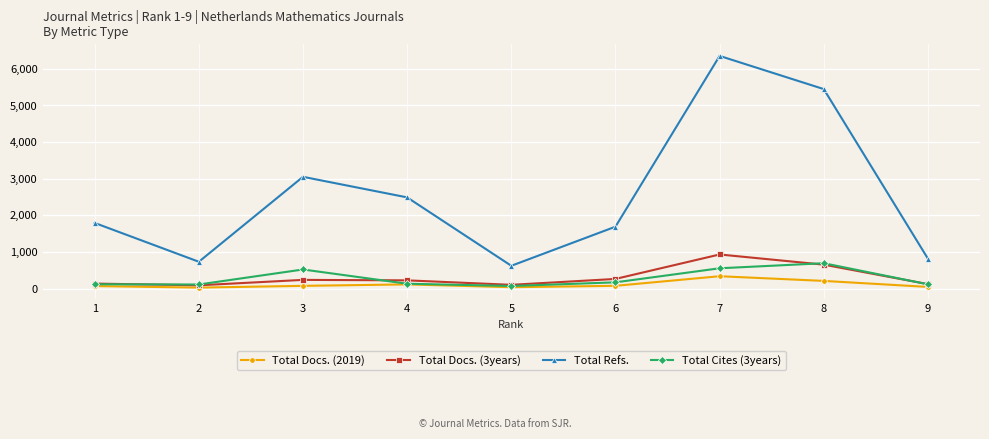

Which series has the widest spread of values?

Total Refs.